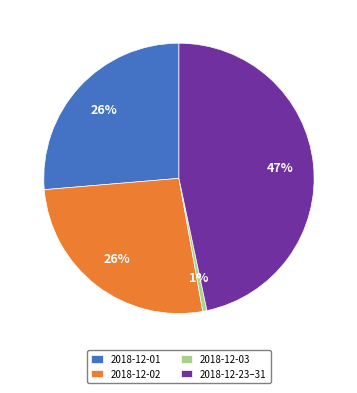

To the nearest percent, what percentage of the pie is 2018-12-23–31?

47%